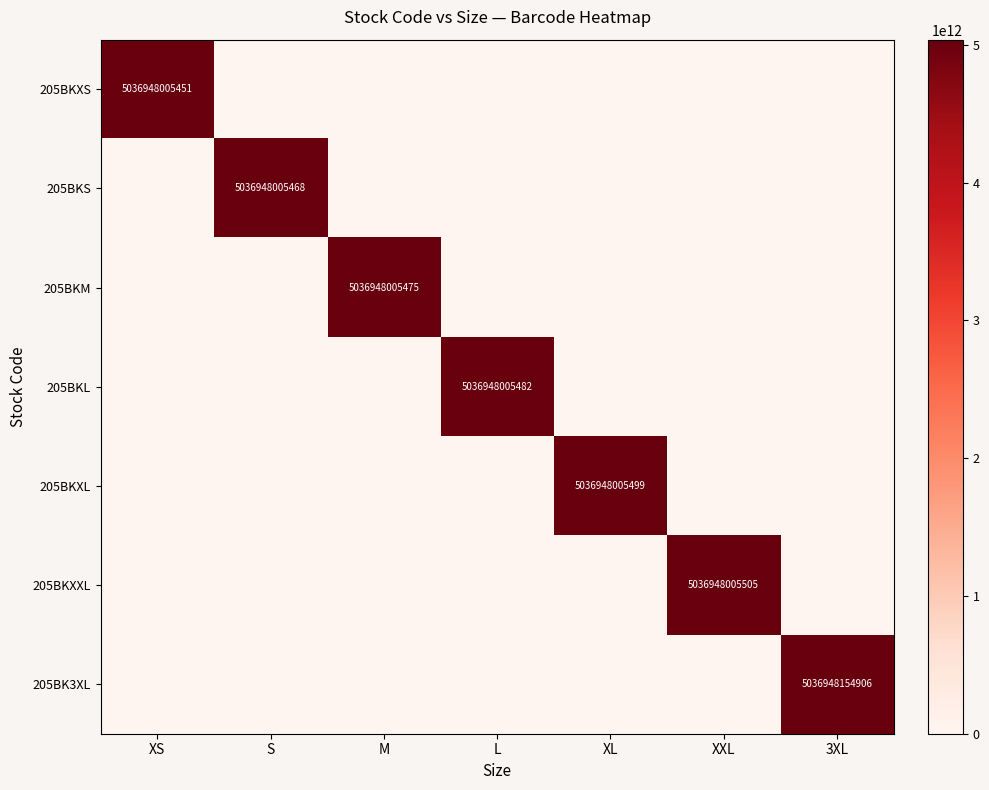

Is the value of 205BKS at 3XL greater than the value of 205BKXL at S?

No